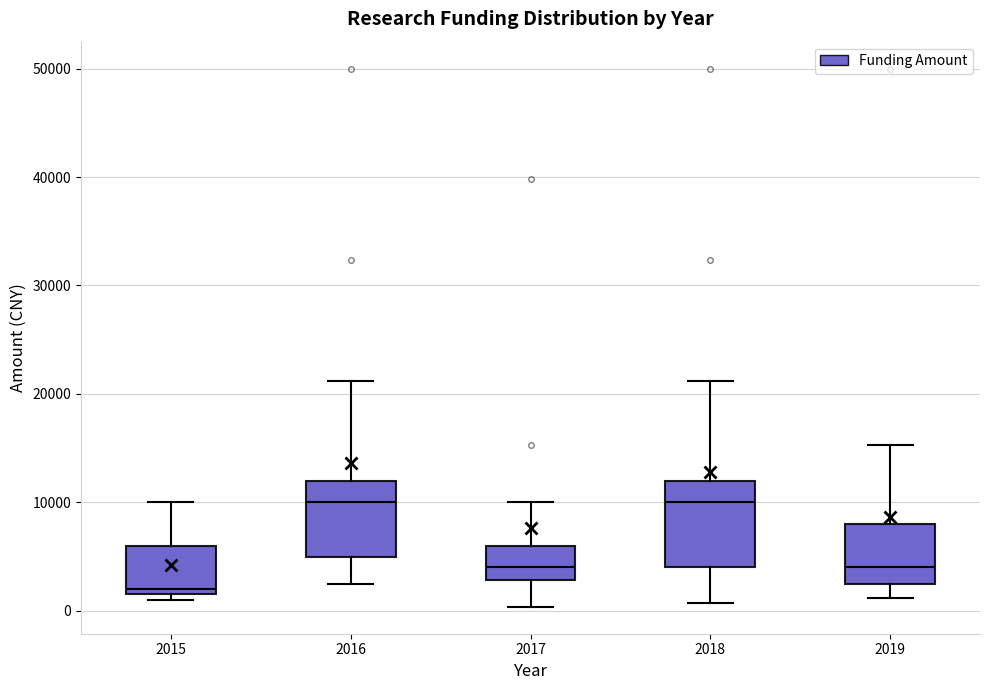

Reading left to right, read every box against the y-axis: the position of its median line, the range the box covers, and the ends of its whiskers. The values are not printed on the chart, so give them approximately, as read against the axis.

2015: median 2000 (just above the box's lower edge), box 2000 to 6000, whiskers 1000 to 10000
2016: median 10000, box 5000 to 12000, whiskers 3000 to 21000
2017: median 4000, box 3000 to 6000, whiskers 0 to 10000
2018: median 10000, box 4000 to 12000, whiskers 1000 to 21000
2019: median 4000, box 3000 to 8000, whiskers 1000 to 15000